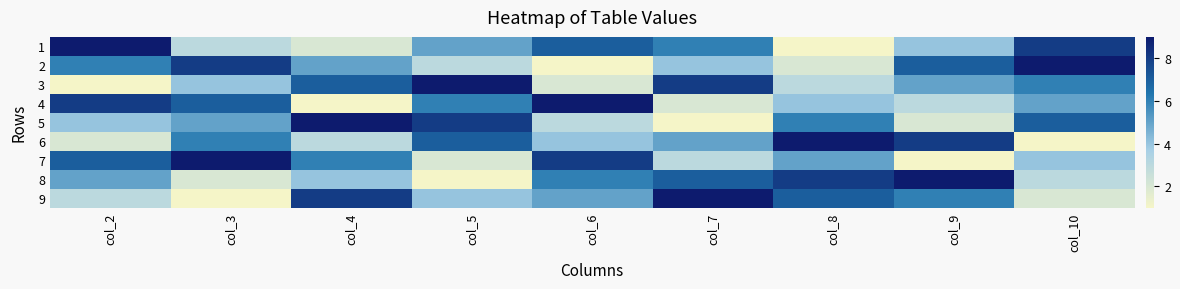

What is the difference between the highest and lowest values at col_5?

8